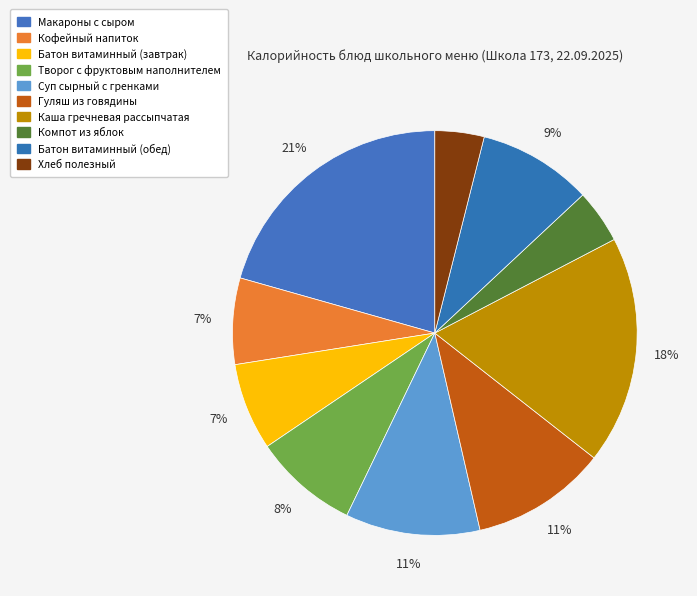

Count the number of slices in the pie.

10